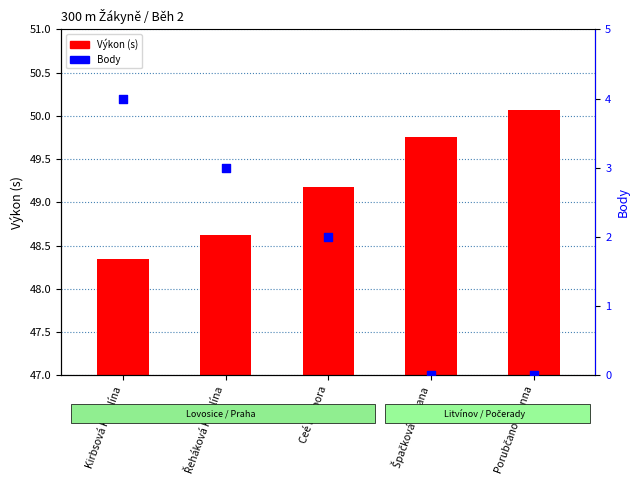

At which category is the sum across all series the highest?

Kirbsová Karolína